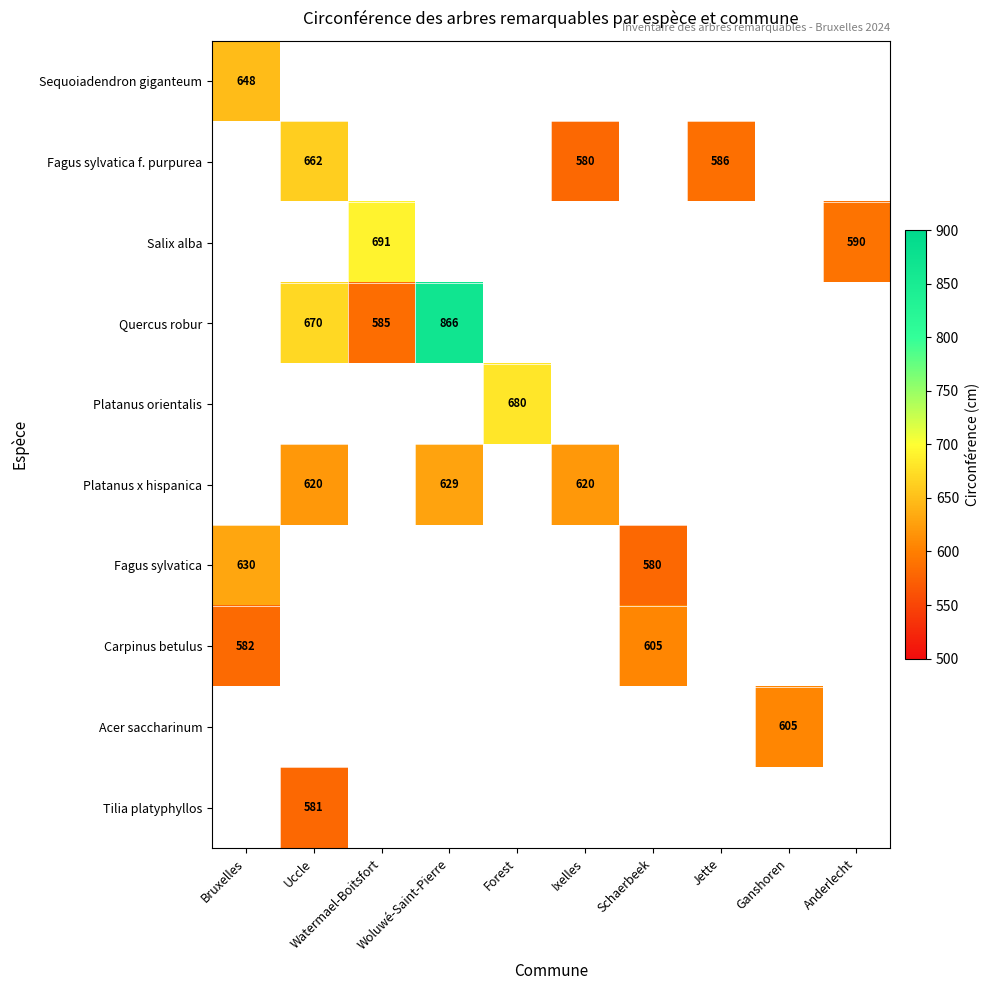

True or false: Platanus orientalis has a value of 680 at Forest.

True